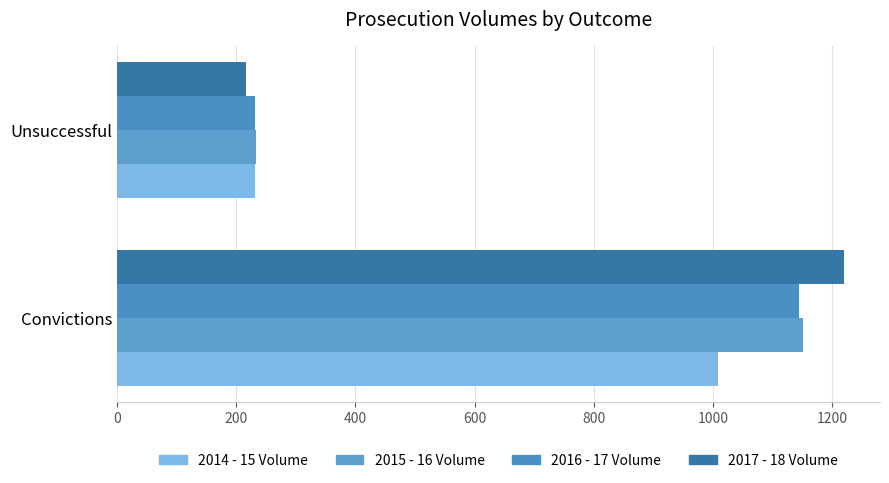

What is the value of the 2015 - 16 Volume bar at the 2nd from the left?

233